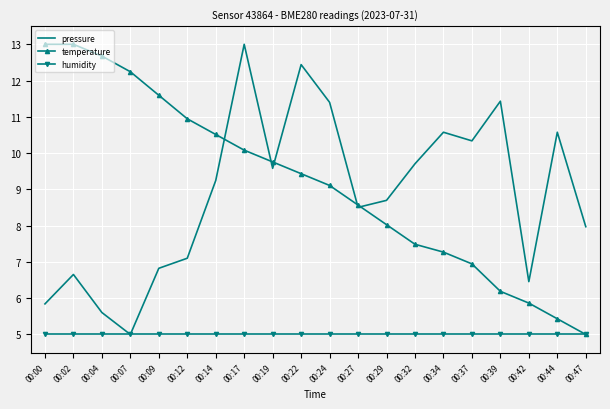

At which label does temperature reach its minimum?

00:47